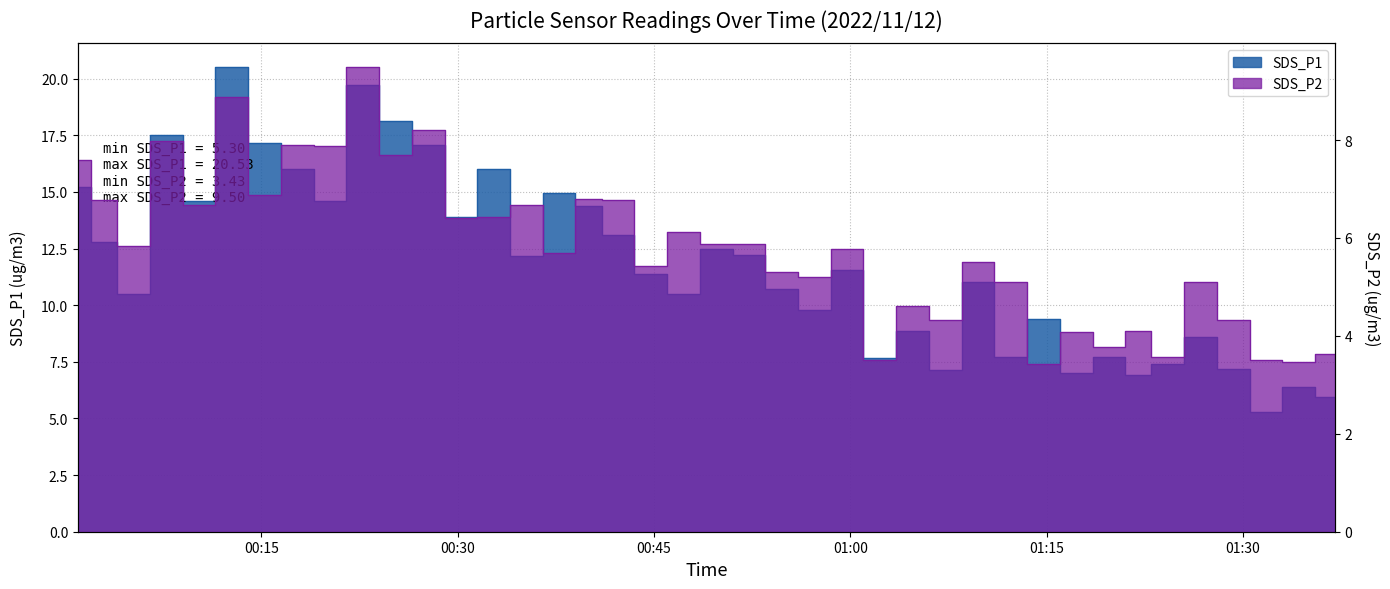

Does the chart have visible grid lines?

Yes